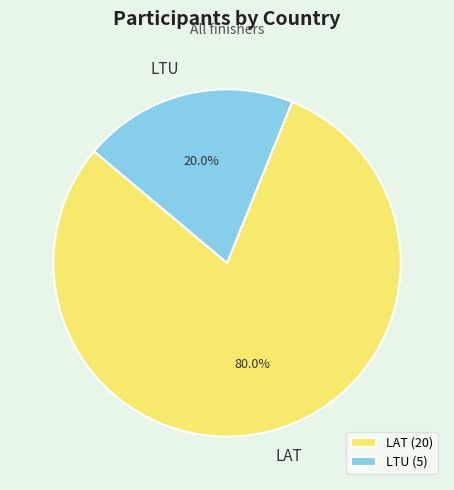

What is the ratio of the value at LAT to the value at LTU?

4.0